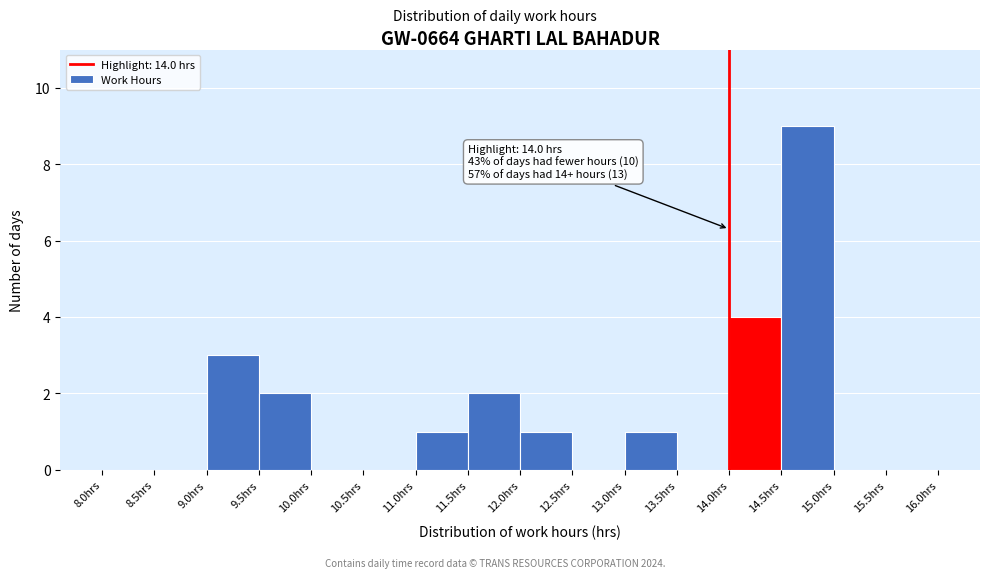

Over which range of the x-axis is the bar tallest?

14.5 to 15.0